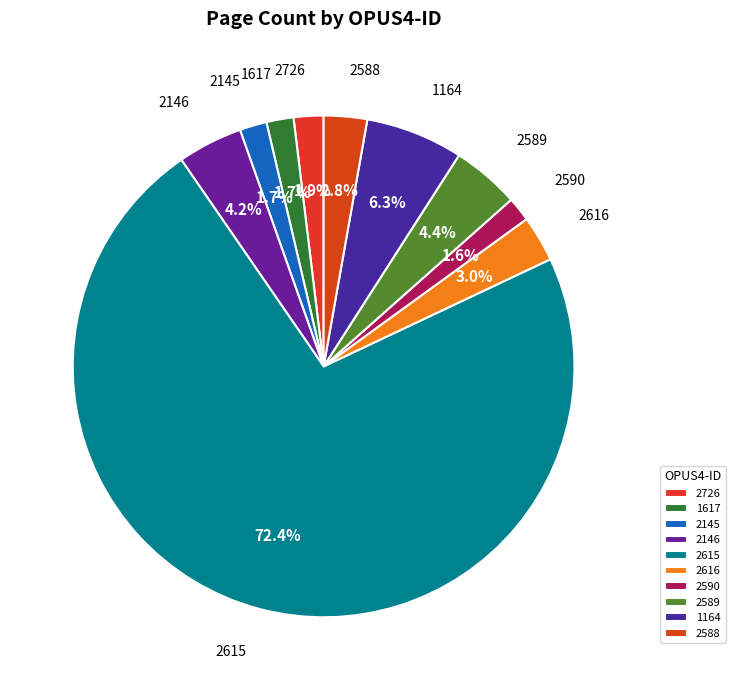

To the nearest percent, what percentage of the pie is 2588?

3%